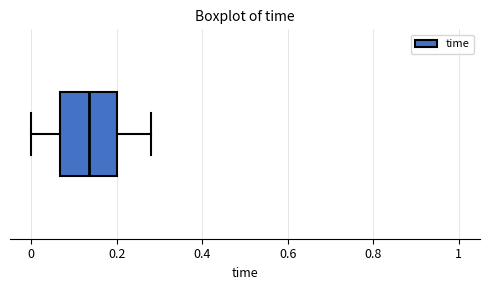

Transcribe this box plot: give where the median line is, the range the box spans, and where the two whiskers end, as read against the x-axis. The values are not printed on the chart, so give them approximately, as read against the axis.

median 0.14, box 0.06 to 0.20, whiskers 0.00 to 0.28